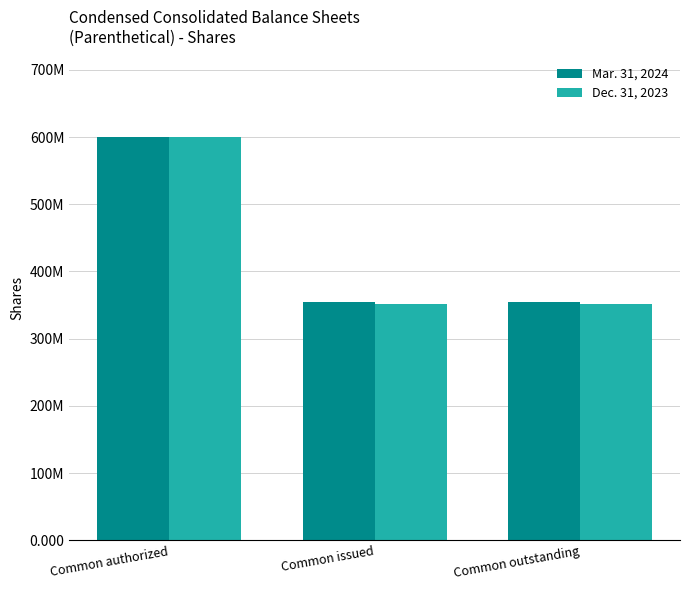

Between Common authorized and Common issued, which series saw the biggest shift?

Dec. 31, 2023